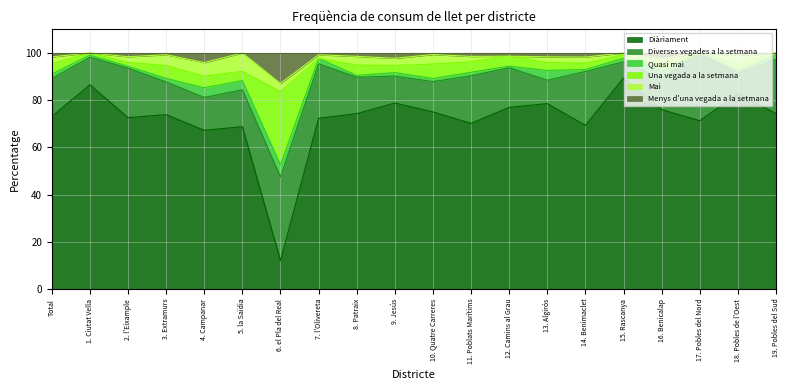

The Quasi mai series shows 8.0 at 6. el Pla del Real. True or false?

False